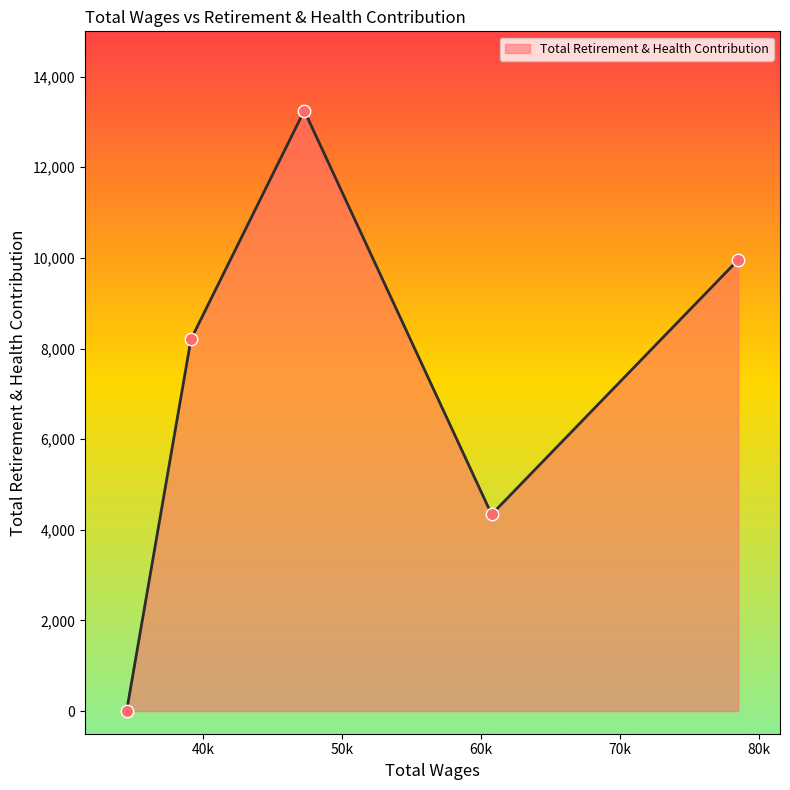

What is the sum of all values?

35752